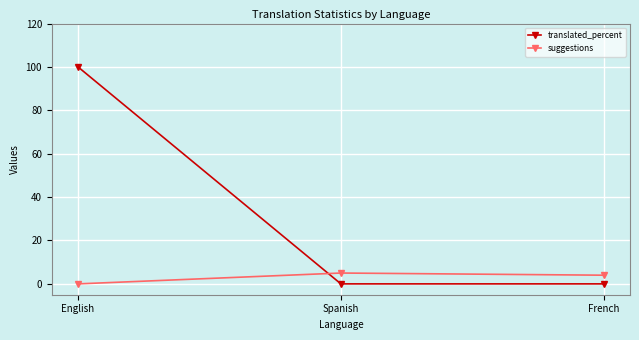

How many lines are shown in the chart?

2